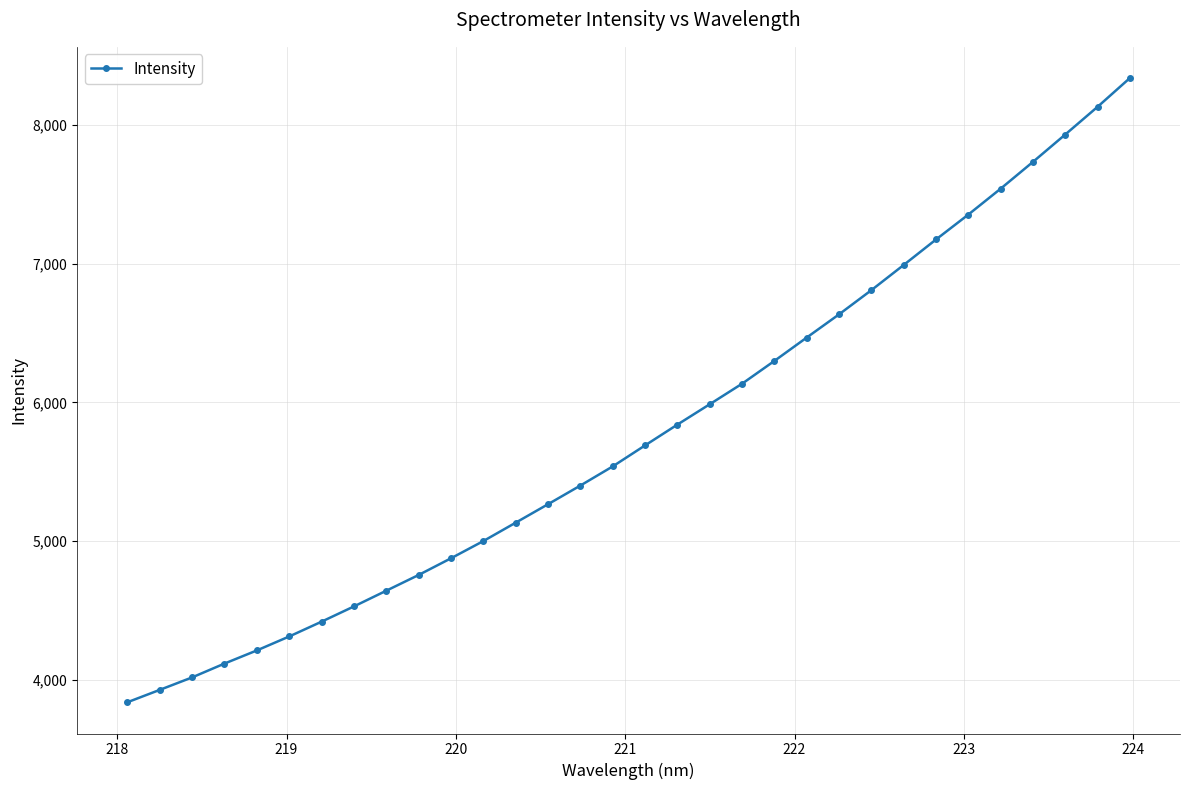

What is the value of the 17th point from the left?

5690.0